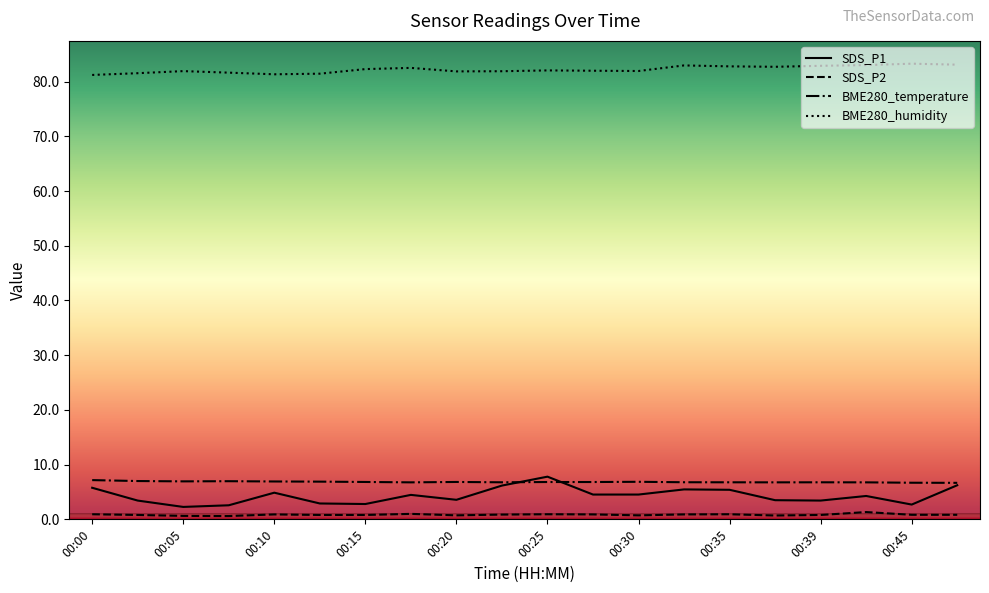

Which series has the largest total across all categories?

BME280_humidity